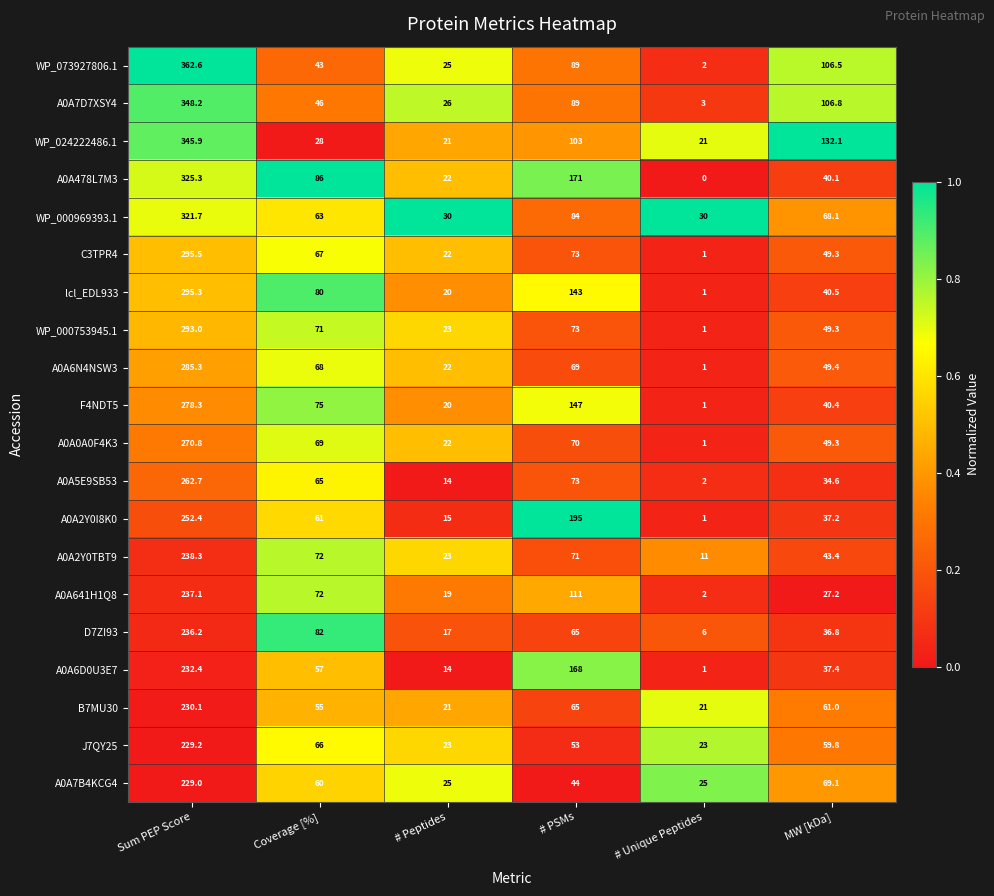

At which category is the sum across all series the highest?

Sum PEP Score